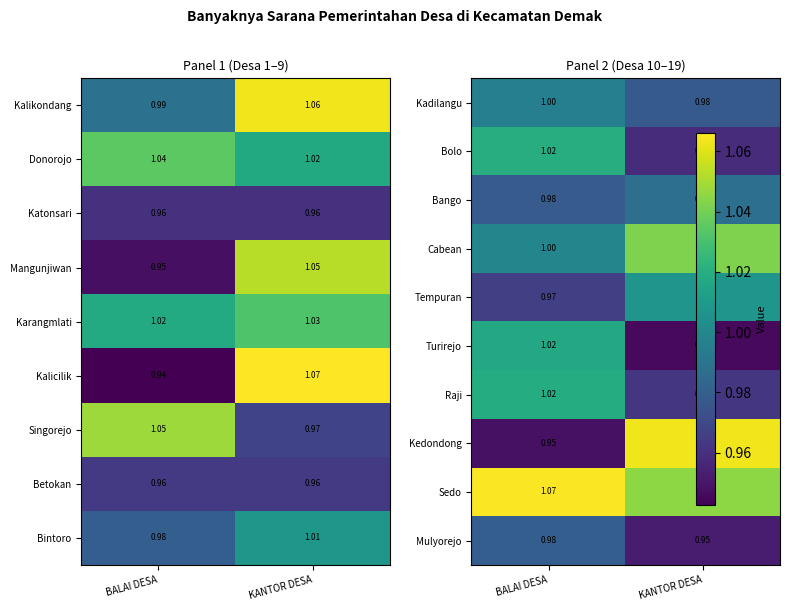

Is the value of Kalicilik at BALAI DESA greater than the value of Katonsari at BALAI DESA?

No